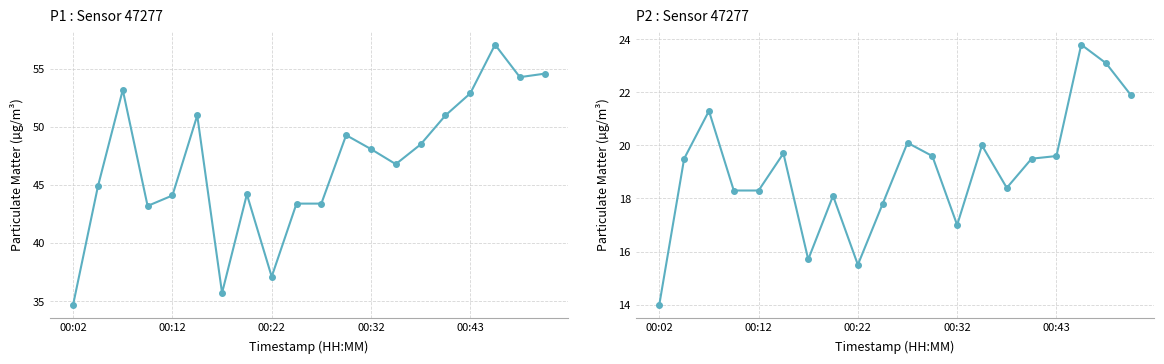

True or false: P1 and P2 cross at least once.

False